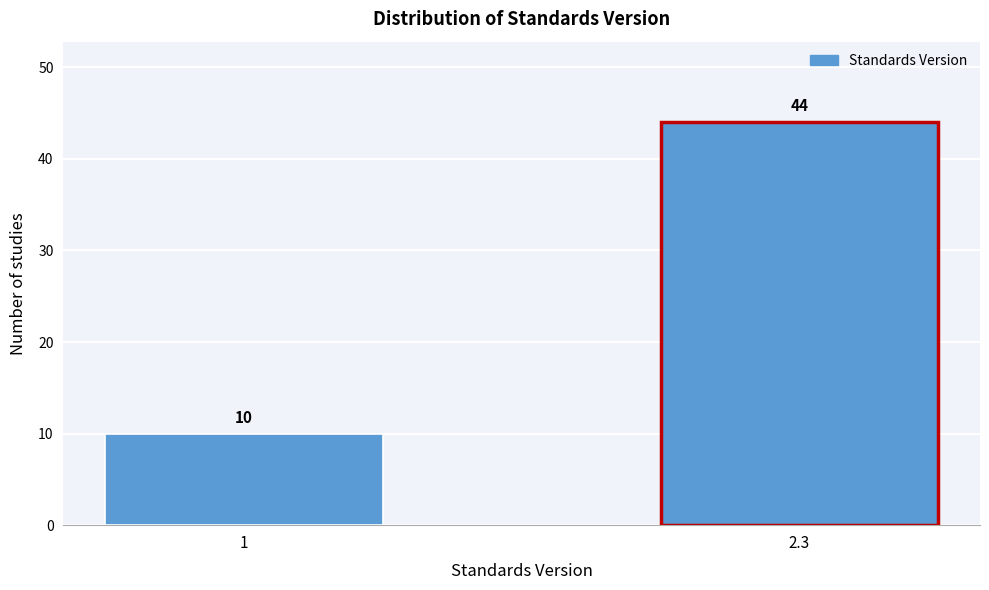

Reading left to right, what are all the values shown in this chart?

10	44